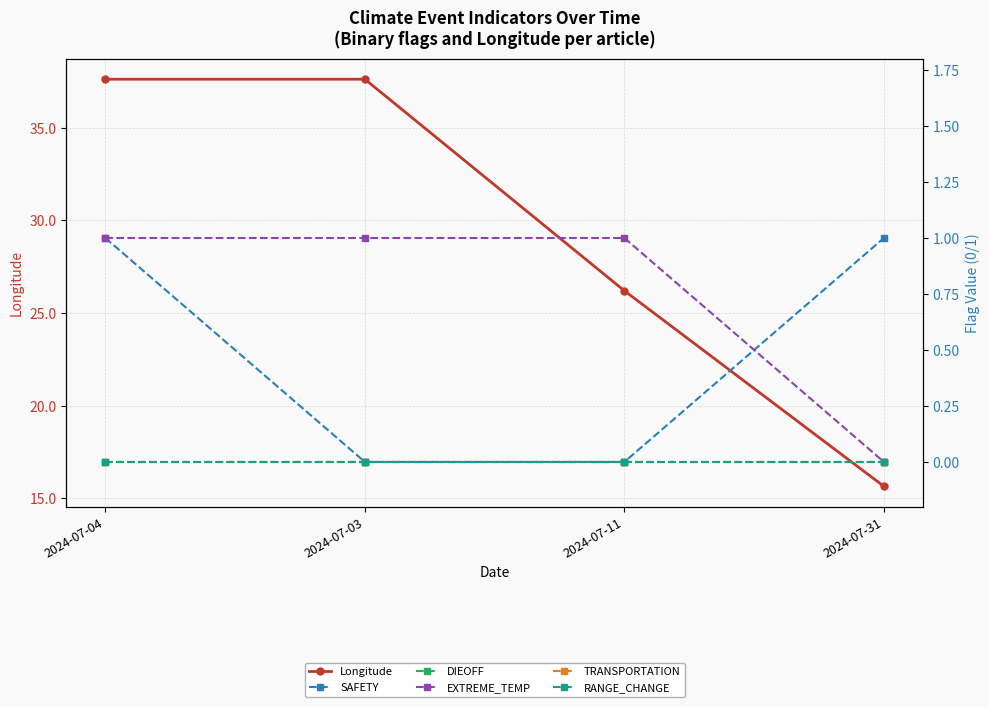

Which series has the widest spread of values?

Longitude